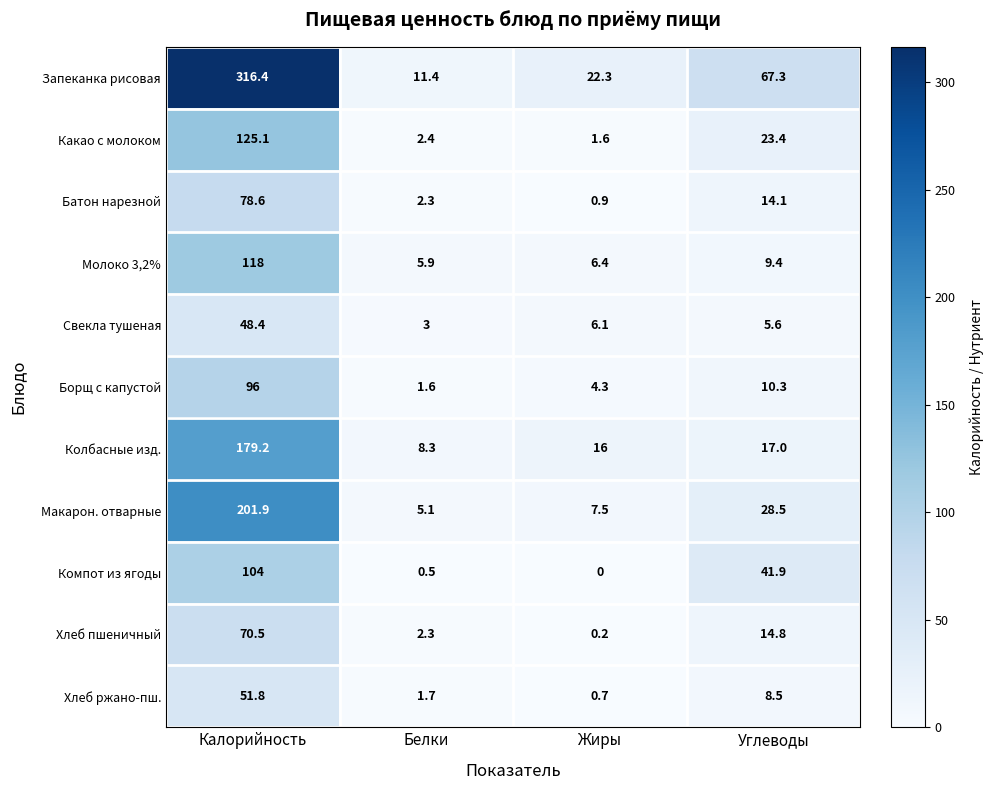

What is the difference between the maximum and second lowest values in the Запеканка рисовая series?

294.1